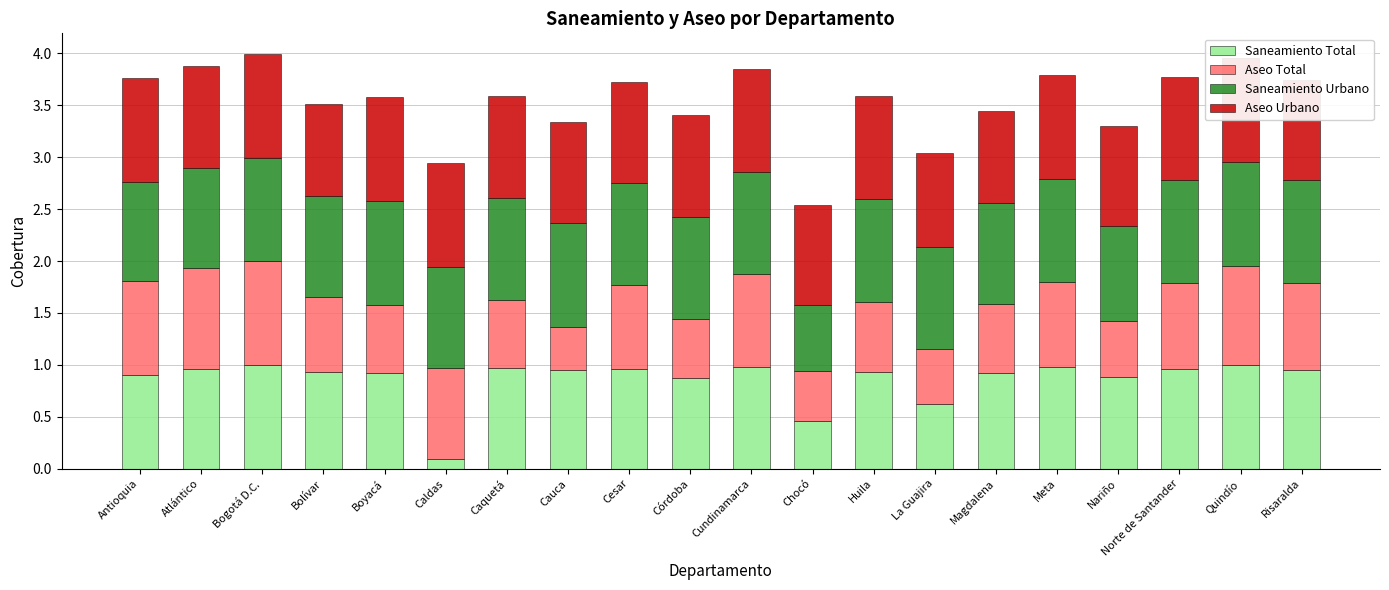

What is the difference between the Saneamiento Total values at Cesar and La Guajira?

0.3